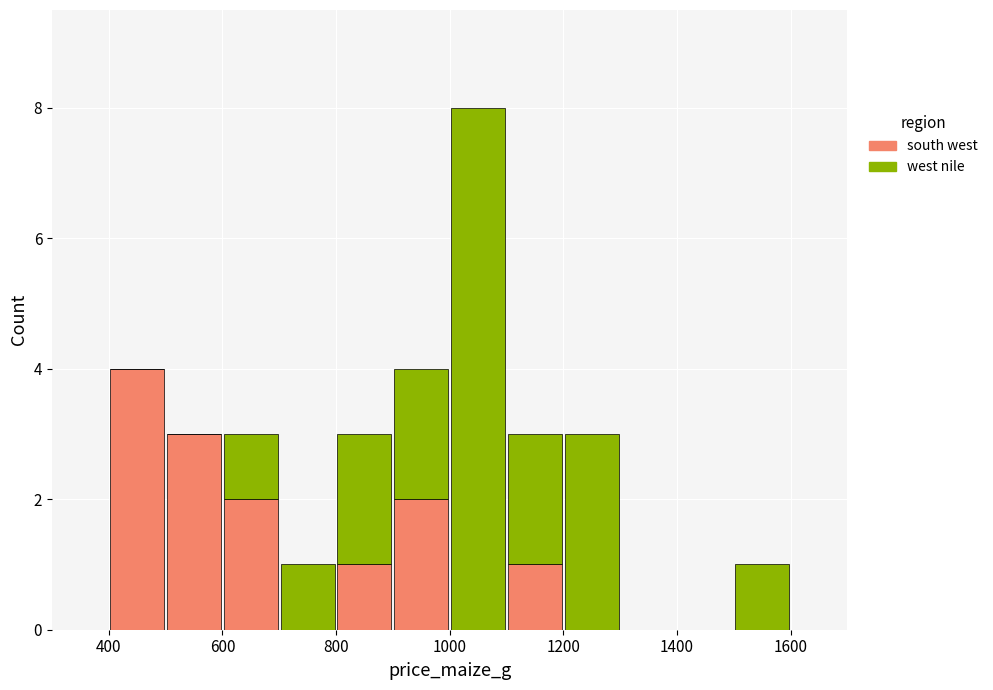

What is the total height of the stacked bar covering 1000 to 1100 on the x-axis? The values are not printed on the chart, so give them approximately, as read against the axis.

8